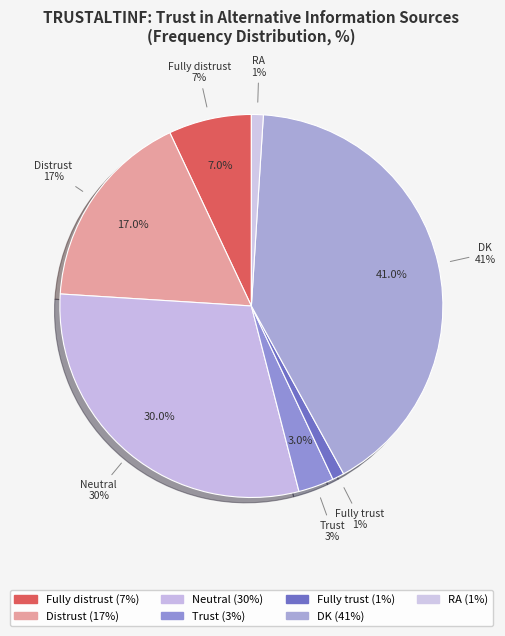

Which slice is the largest?

DK